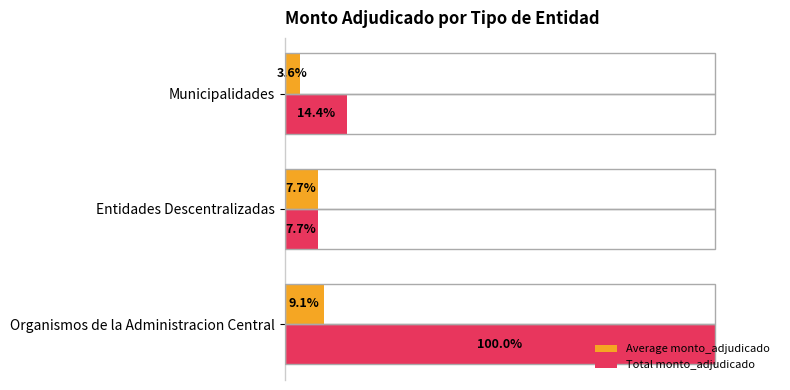

Which series has the widest spread of values?

Total monto_adjudicado